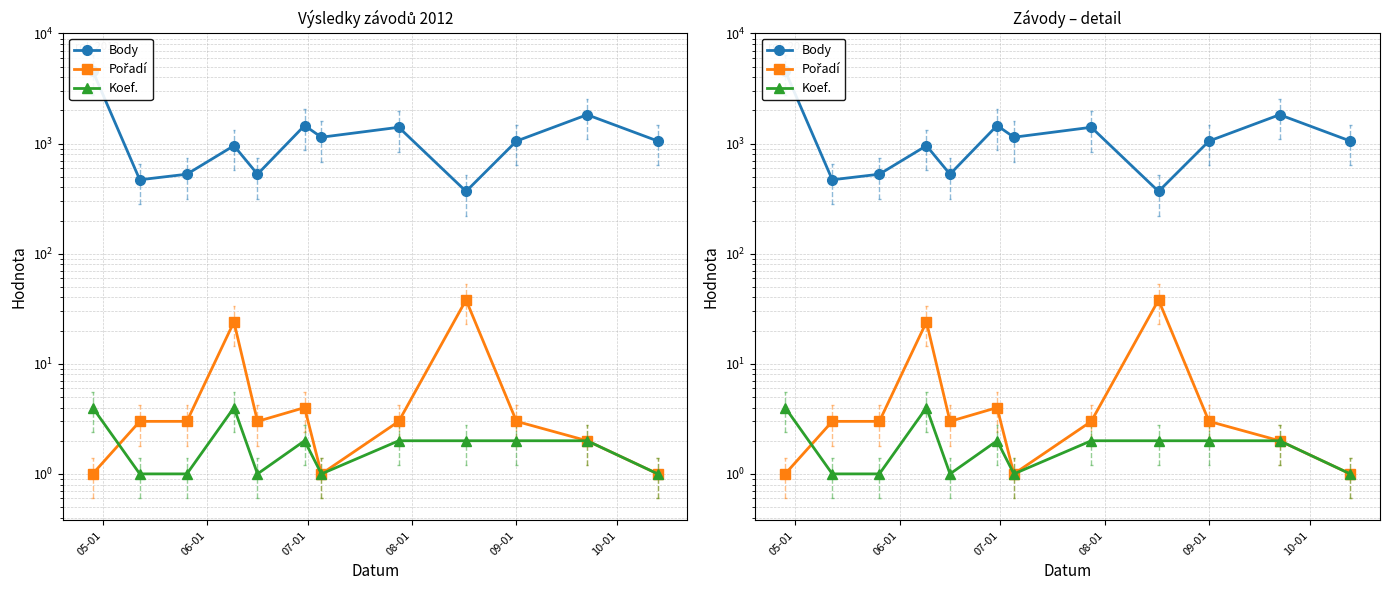

True or false: Koef. has more than 2 points higher than both neighbors.

False